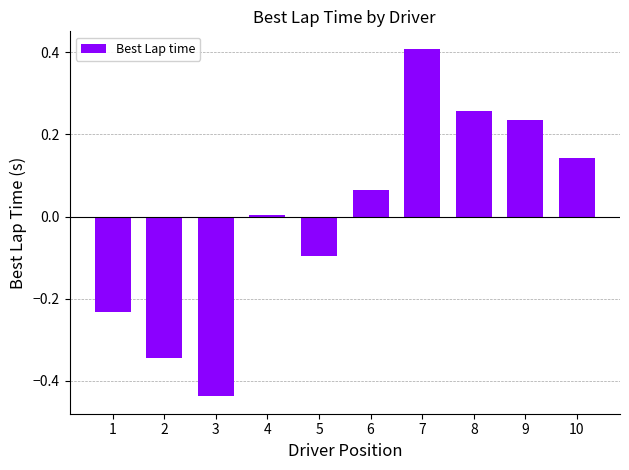

The value at 10 is 0.2. True or false?

False